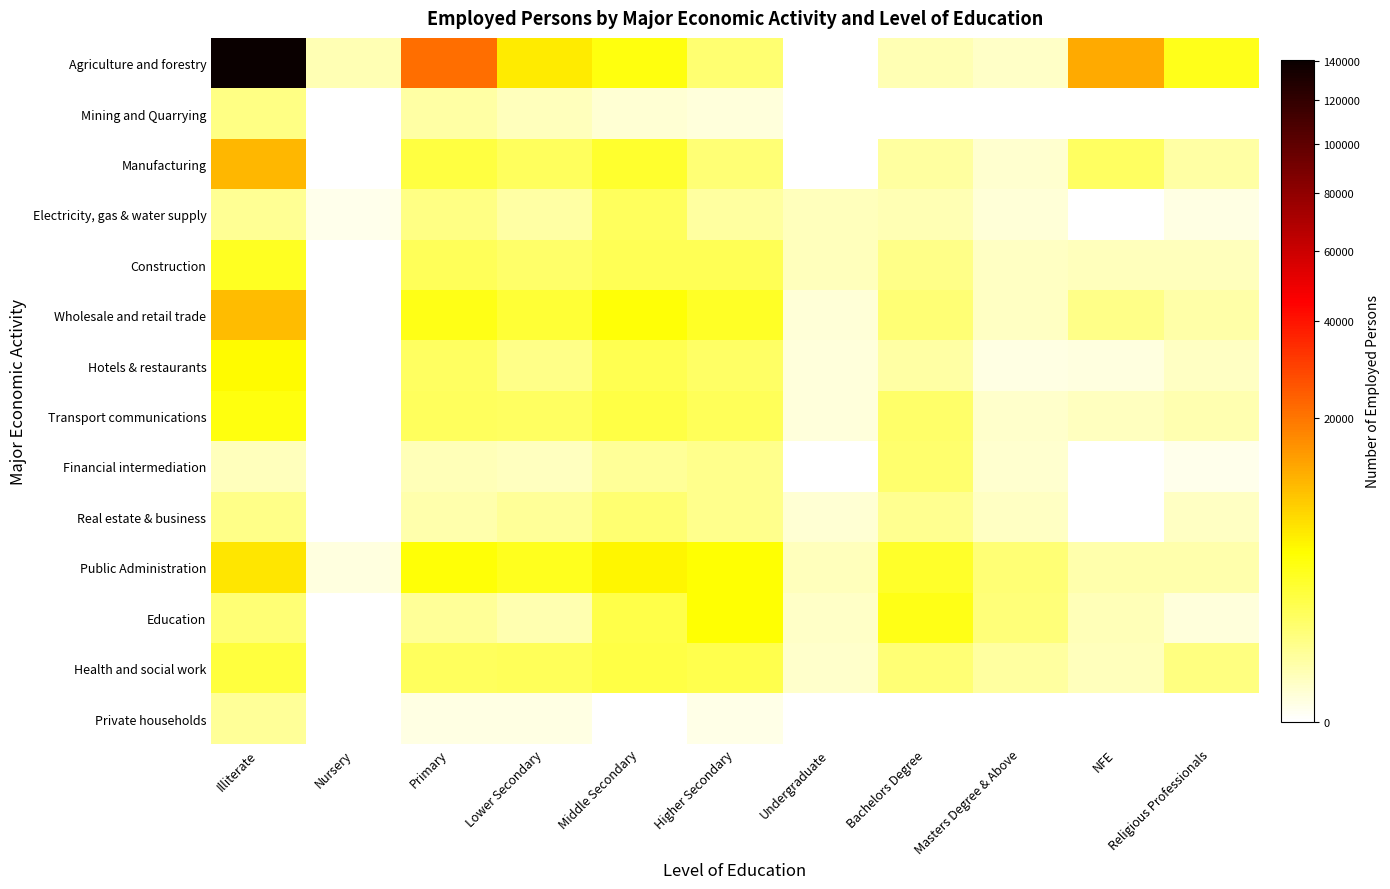

Reading right to left, extract all data points from this chart.

Agriculture and forestry: Religious Professionals=3506	NFE=12545	Masters Degree & Above=111	Bachelors Degree=221	Undergraduate=0	Higher Secondary=1092	Middle Secondary=3942	Lower Secondary=5912	Primary=21344	Nursery=228	Illiterate=140344
Mining and Quarrying: Religious Professionals=0	NFE=0	Masters Degree & Above=0	Bachelors Degree=0	Undergraduate=0	Higher Secondary=37	Middle Secondary=64	Lower Secondary=164	Primary=345	Nursery=0	Illiterate=763
Manufacturing: Religious Professionals=352	NFE=1419	Masters Degree & Above=69	Bachelors Degree=409	Undergraduate=0	Higher Secondary=1031	Middle Secondary=2789	Lower Secondary=1481	Primary=2229	Nursery=0	Illiterate=10868
Electricity, gas & water supply: Religious Professionals=20	NFE=0	Masters Degree & Above=47	Bachelors Degree=239	Undergraduate=167	Higher Secondary=405	Middle Secondary=1525	Lower Secondary=360	Primary=744	Nursery=11	Illiterate=520
Construction: Religious Professionals=182	NFE=170	Masters Degree & Above=134	Bachelors Degree=684	Undergraduate=163	Higher Secondary=1643	Middle Secondary=1660	Lower Secondary=1266	Primary=1602	Nursery=0	Illiterate=3240
Wholesale and retail trade: Religious Professionals=307	NFE=667	Masters Degree & Above=120	Bachelors Degree=970	Undergraduate=46	Higher Secondary=3018	Middle Secondary=4230	Lower Secondary=2545	Primary=3648	Nursery=0	Illiterate=10365
Hotels & restaurants: Religious Professionals=134	NFE=26	Masters Degree & Above=24	Bachelors Degree=374	Undergraduate=34	Higher Secondary=1306	Middle Secondary=1736	Lower Secondary=712	Primary=1410	Nursery=0	Illiterate=4785
Transport communications: Religious Professionals=260	NFE=159	Masters Degree & Above=91	Bachelors Degree=1237	Undergraduate=34	Higher Secondary=1621	Middle Secondary=2044	Lower Secondary=1390	Primary=1447	Nursery=0	Illiterate=3912
Financial intermediation: Religious Professionals=11	NFE=0	Masters Degree & Above=75	Bachelors Degree=1128	Undergraduate=0	Higher Secondary=628	Middle Secondary=492	Lower Secondary=159	Primary=210	Nursery=0	Illiterate=162
Real estate & business: Religious Professionals=133	NFE=0	Masters Degree & Above=125	Bachelors Degree=583	Undergraduate=57	Higher Secondary=626	Middle Secondary=1095	Lower Secondary=465	Primary=289	Nursery=0	Illiterate=716
Public Administration: Religious Professionals=295	NFE=272	Masters Degree & Above=1022	Bachelors Degree=2984	Undergraduate=160	Higher Secondary=4493	Middle Secondary=5163	Lower Secondary=3395	Primary=4365	Nursery=30	Illiterate=6513
Education: Religious Professionals=36	NFE=199	Masters Degree & Above=952	Bachelors Degree=3691	Undergraduate=99	Higher Secondary=4472	Middle Secondary=1974	Lower Secondary=255	Primary=491	Nursery=0	Illiterate=1018
Health and social work: Religious Professionals=783	NFE=164	Masters Degree & Above=411	Bachelors Degree=993	Undergraduate=84	Higher Secondary=1883	Middle Secondary=2052	Lower Secondary=1574	Primary=1494	Nursery=0	Illiterate=2363
Private households: Religious Professionals=0	NFE=0	Masters Degree & Above=0	Bachelors Degree=0	Undergraduate=0	Higher Secondary=13	Middle Secondary=0	Lower Secondary=22	Primary=23	Nursery=0	Illiterate=477